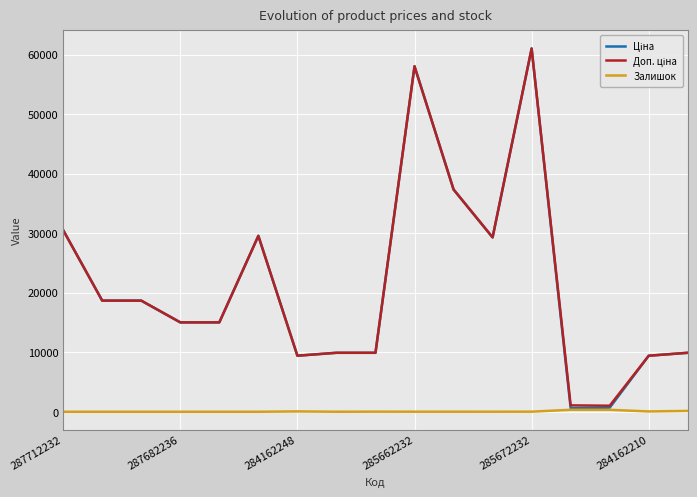

What is the greatest value displayed?

61024.7